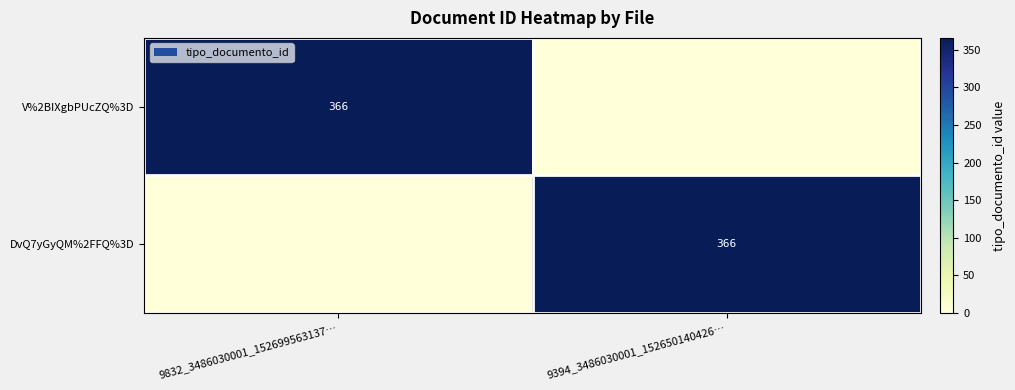

True or false: DvQ7yGyQM%2FFQ%3D has a value of 366 at 9394_3486030001_152650140426….

True